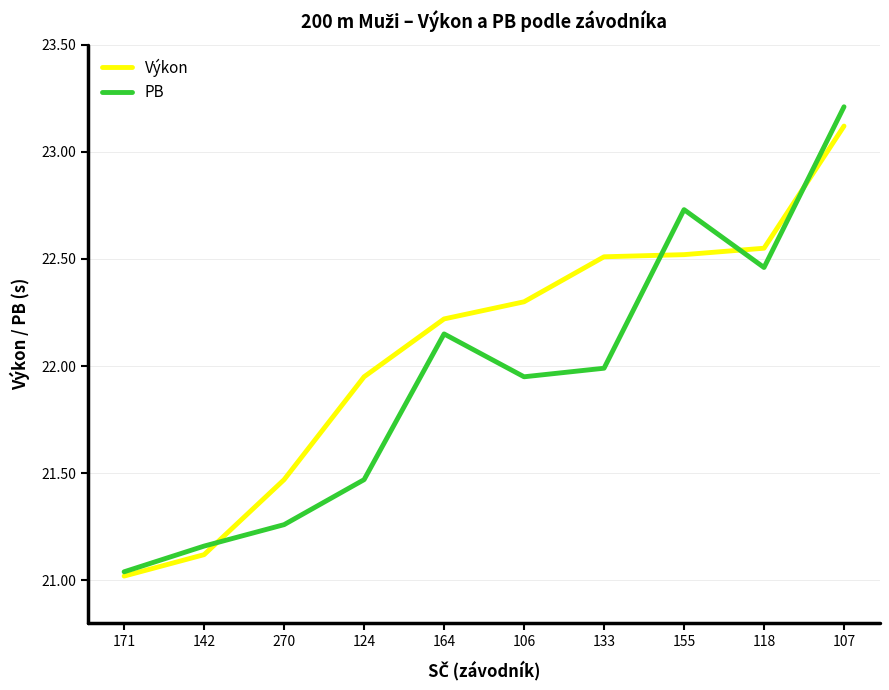

True or false: Výkon has more than 1 interior local peaks.

False